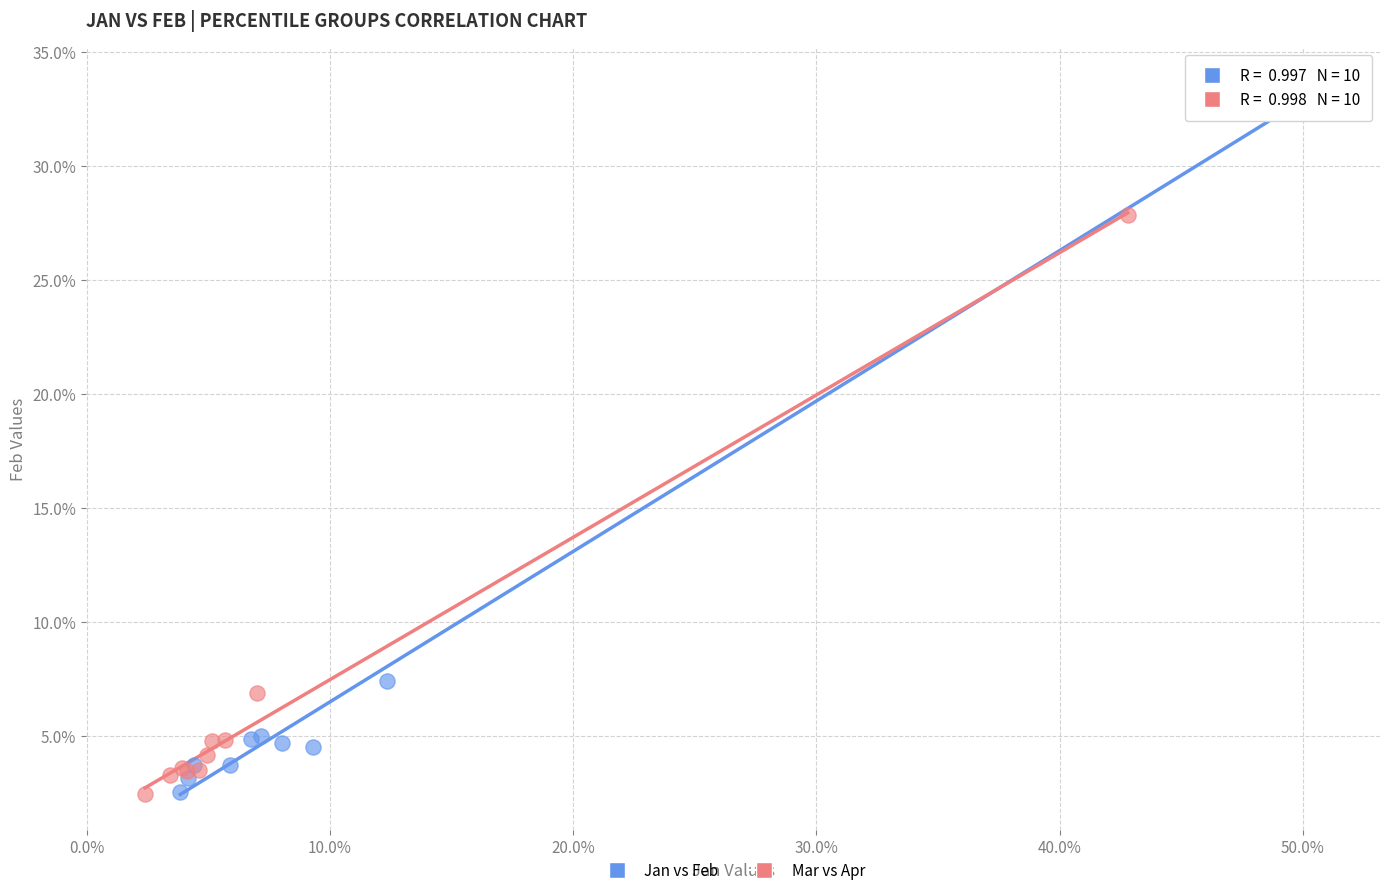

What are all the series names shown in the legend?

Jan vs Feb, Mar vs Apr